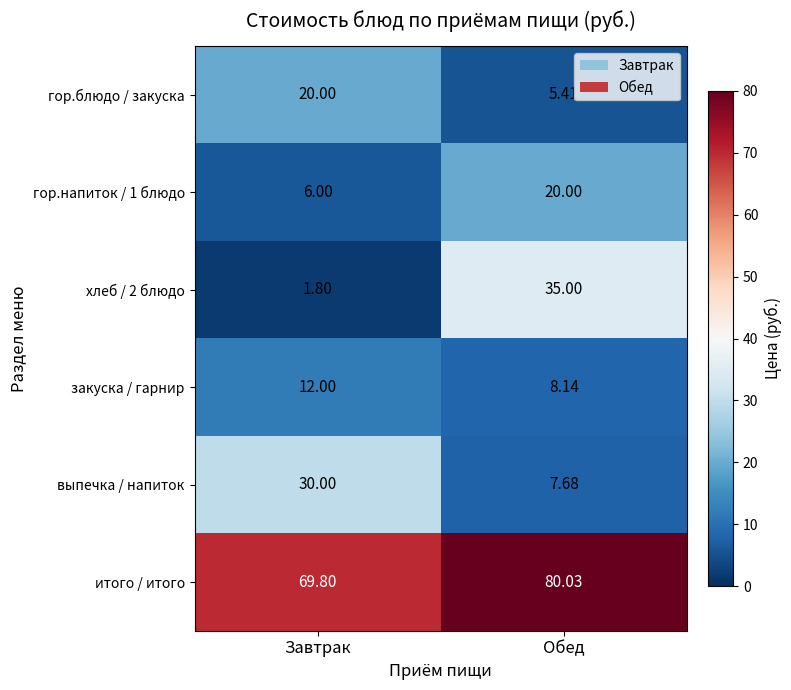

At which category does the chart reach its peak across all series?

Обед